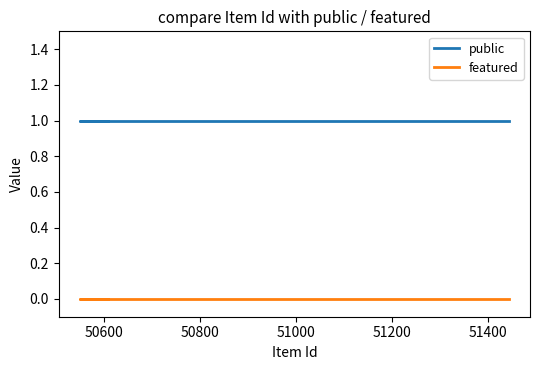

Which series changed the most between 50600 and 50800?

public